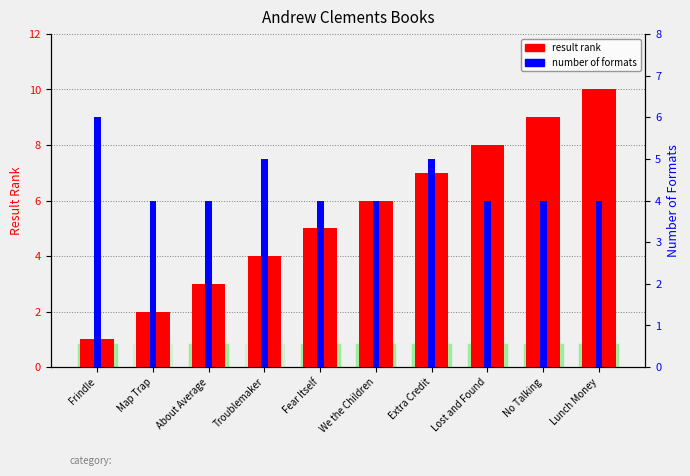

Is the value of number of formats at Troublemaker greater than the value of result rank at About Average?

Yes